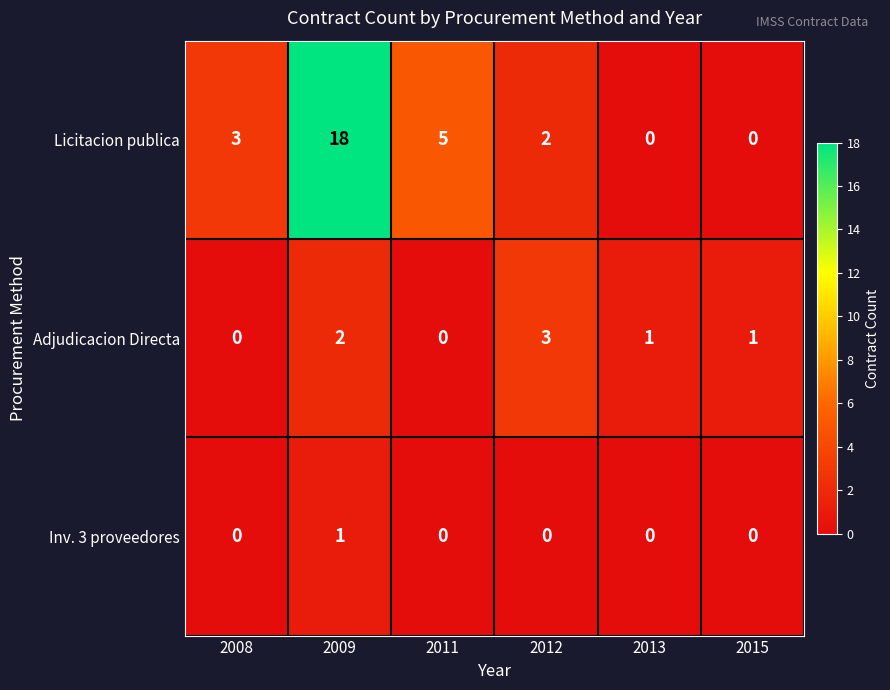

At which category is the sum across all series the highest?

2009